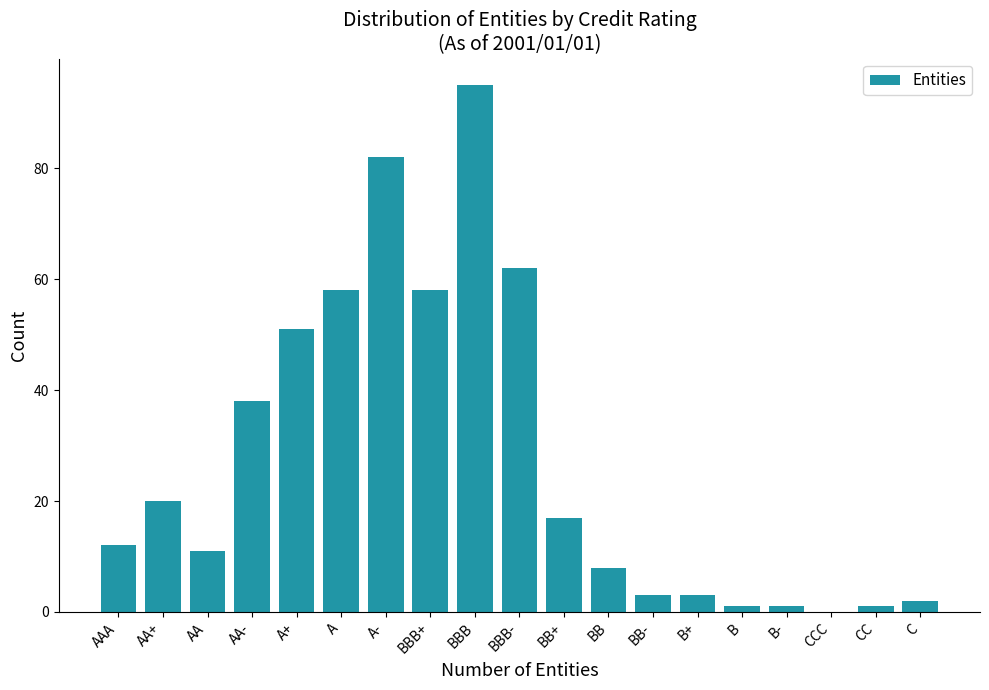

Reading right to left, transcribe all the data shown in this chart.

C=2	CC=1	CCC=0	B-=1	B=1	B+=3	BB-=3	BB=8	BB+=17	BBB-=62	BBB=95	BBB+=58	A-=82	A=58	A+=51	AA-=38	AA=11	AA+=20	AAA=12